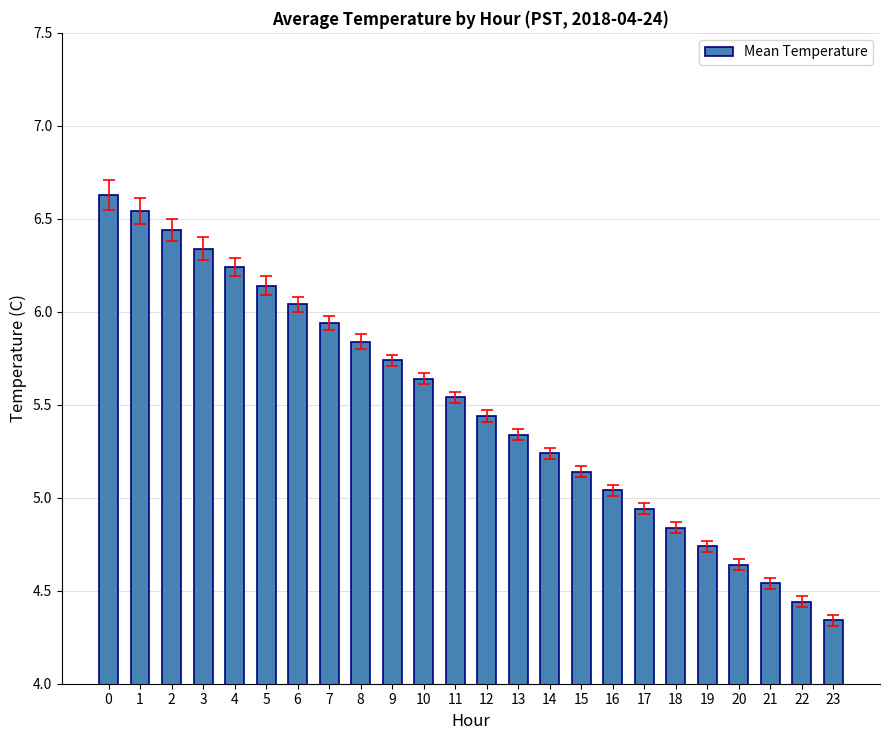

Which label corresponds to the smallest value in the chart?

23